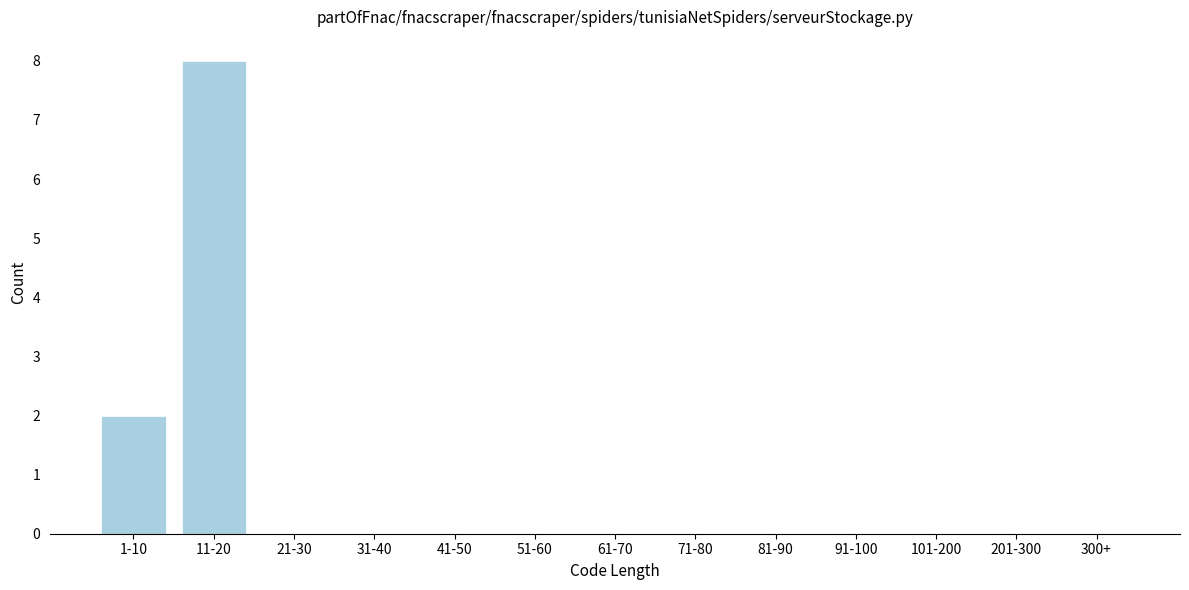

Reading left to right, transcribe all the data shown in this chart.

1-10=2	11-20=8	21-30=0	31-40=0	41-50=0	51-60=0	61-70=0	71-80=0	81-90=0	91-100=0	101-200=0	201-300=0	300+=0